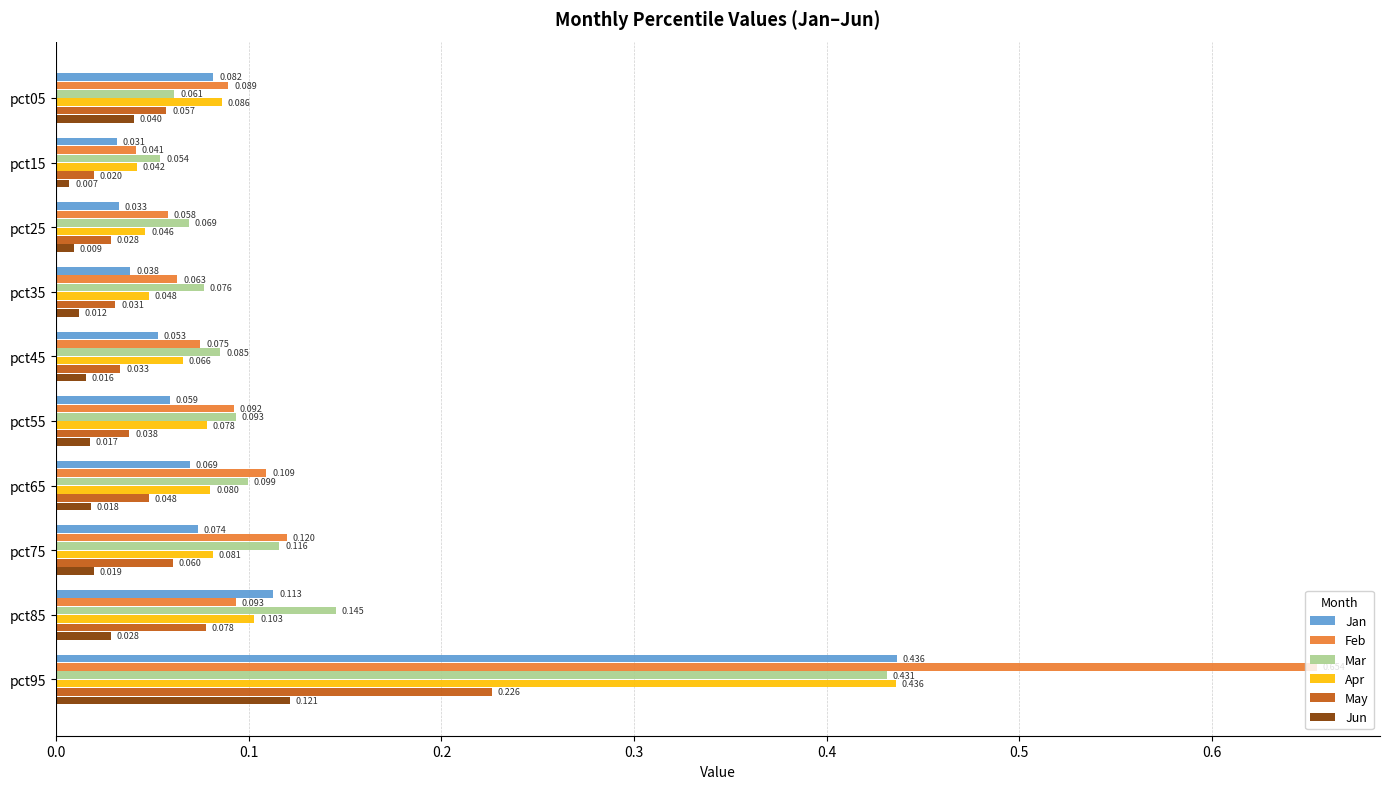

At pct35, list the series in order from smallest to largest.

Jun, May, Jan, Apr, Feb, Mar